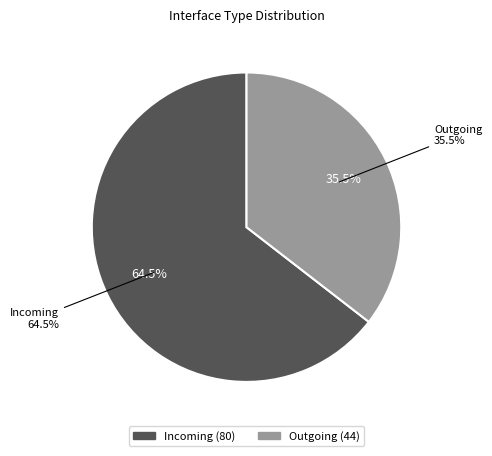

What is the majority slice?

Incoming